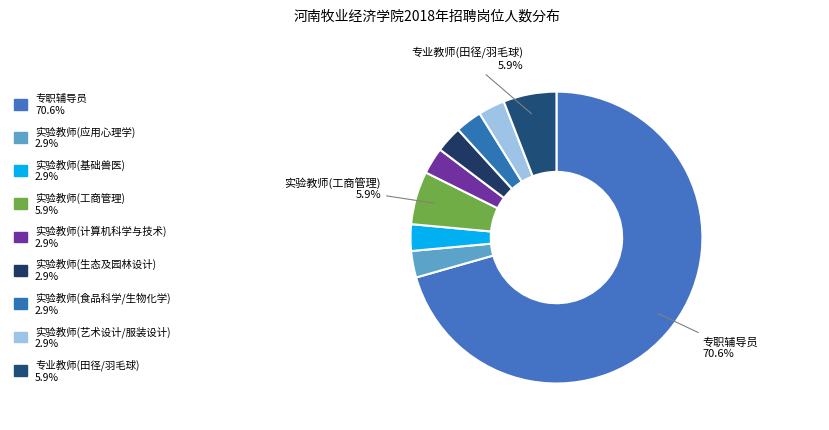

How many slices are in this pie chart?

9